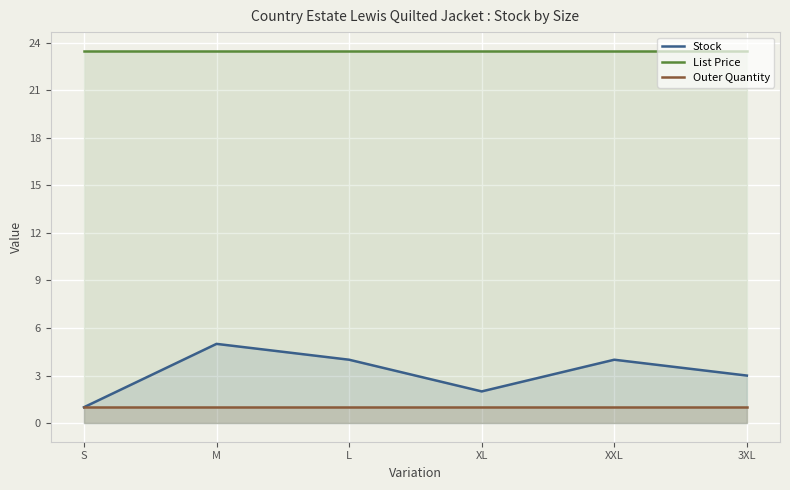

What position from the left is M?

2